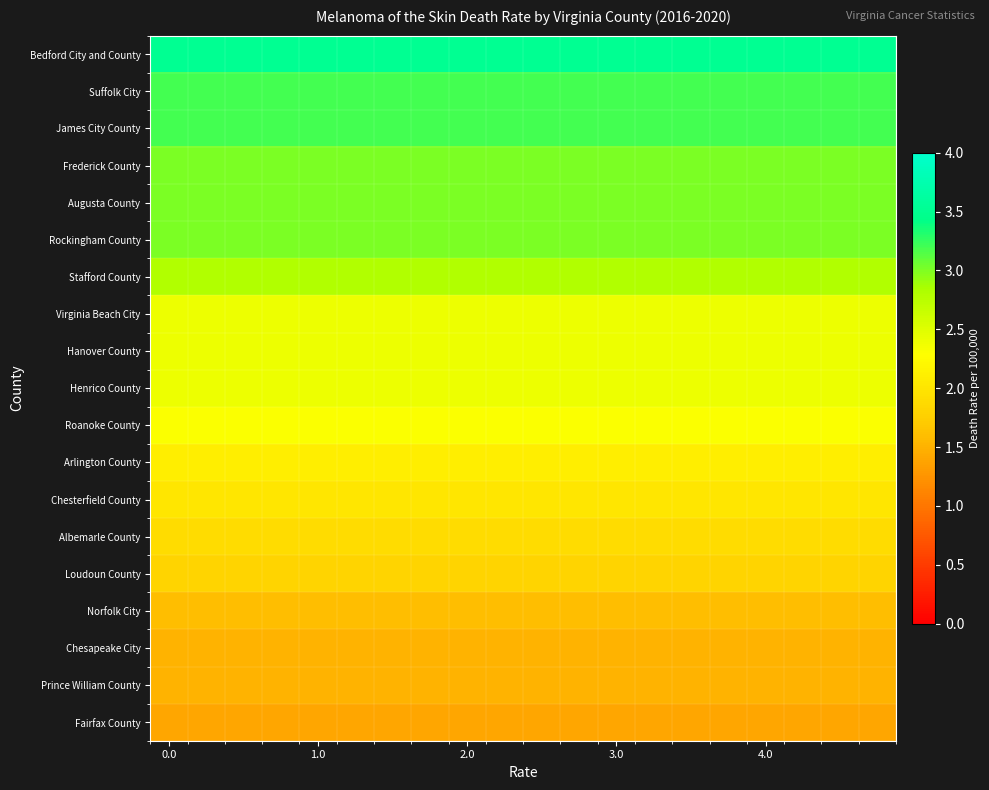

How many distinct data groups are displayed?

19